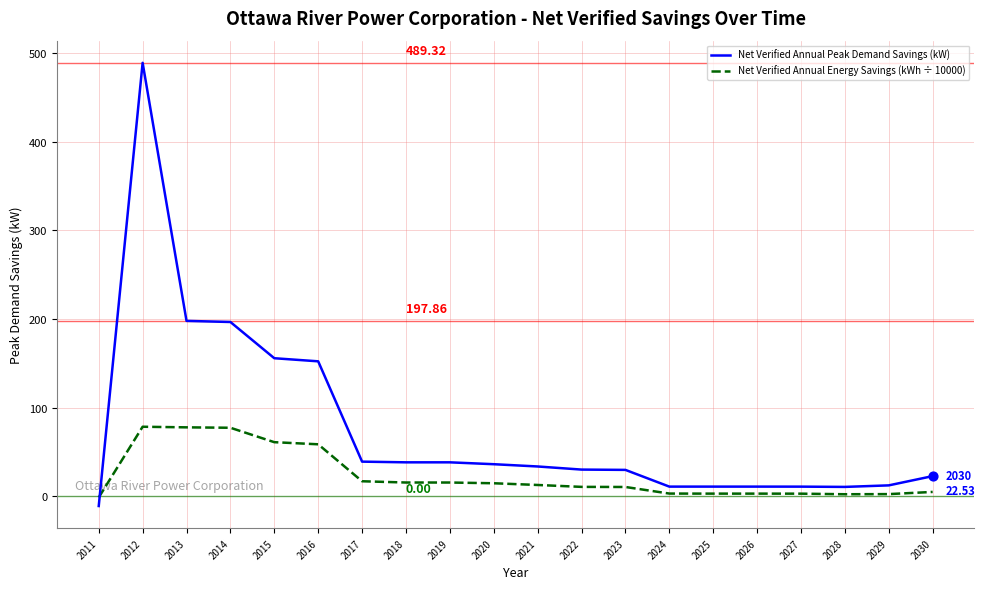

Which series has the largest total across all categories?

Net Verified Annual Peak Demand Savings (kW)